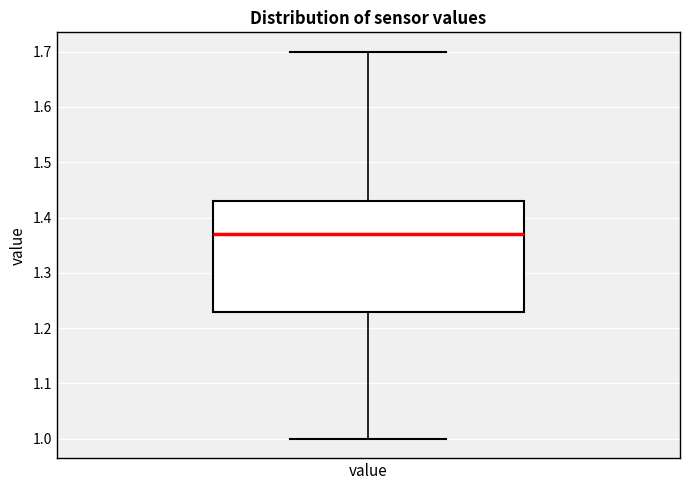

Transcribe this box plot: give where the median line is, the range the box spans, and where the two whiskers end, as read against the y-axis. The values are not printed on the chart, so give them approximately, as read against the axis.

median 1.37, box 1.23 to 1.43, whiskers 1.00 to 1.70